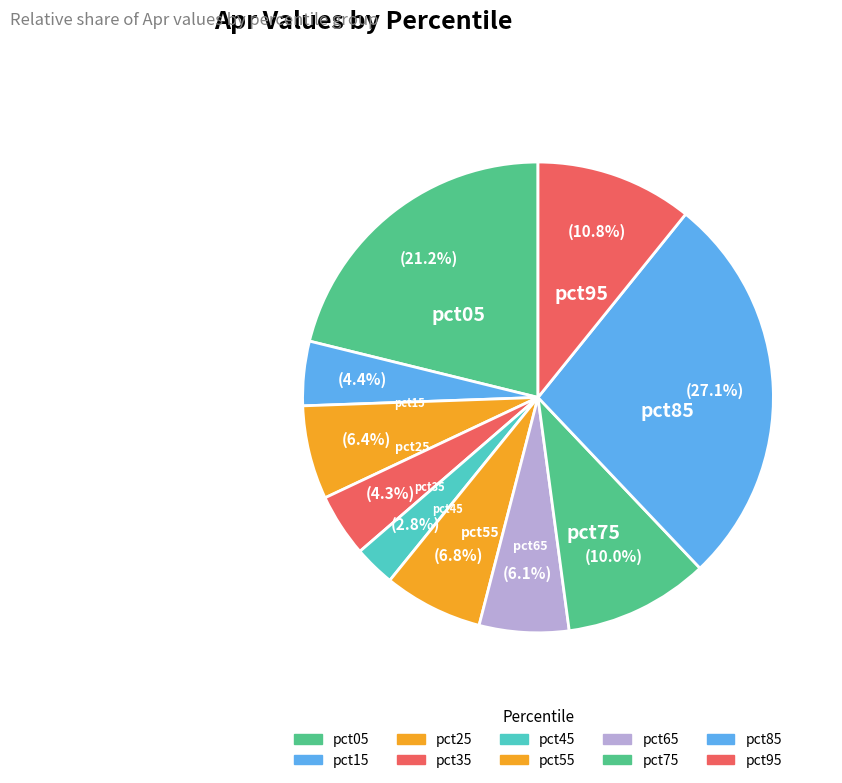

How many segments does this pie chart have?

10